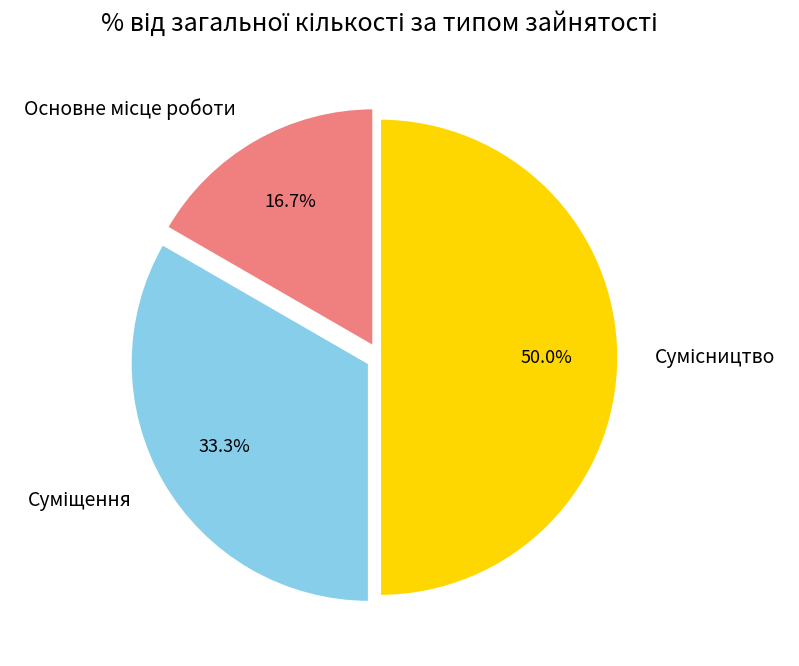

What is the ratio of the value at Сумісництво to the value at Основне місце роботи?

3.0